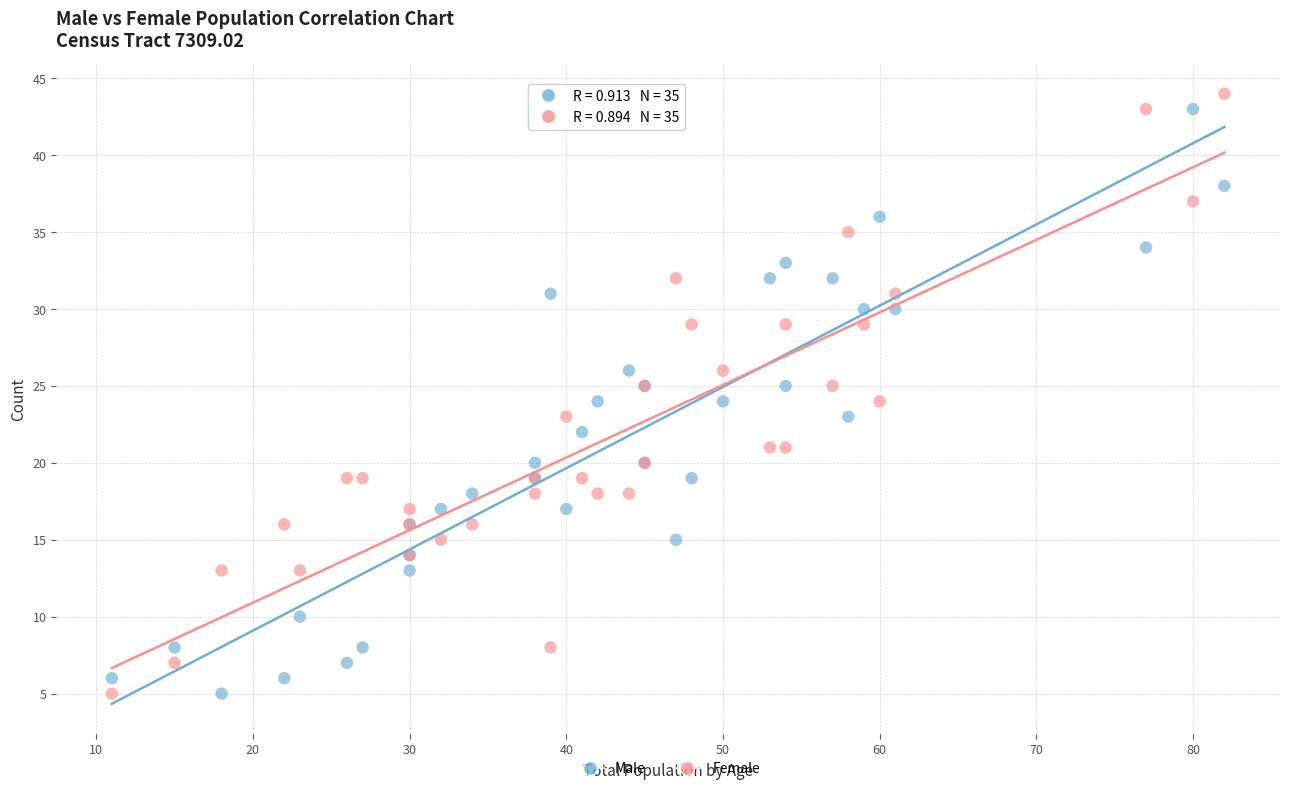

What are all the series names shown in the legend?

Male, Female